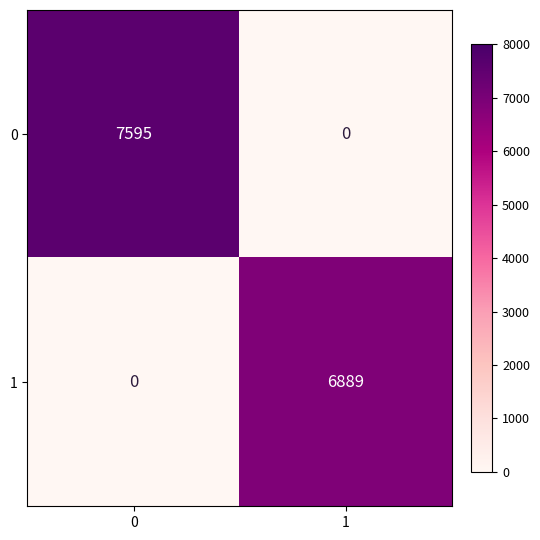

What is the difference between the maximum and minimum values in the 1 series?

6889